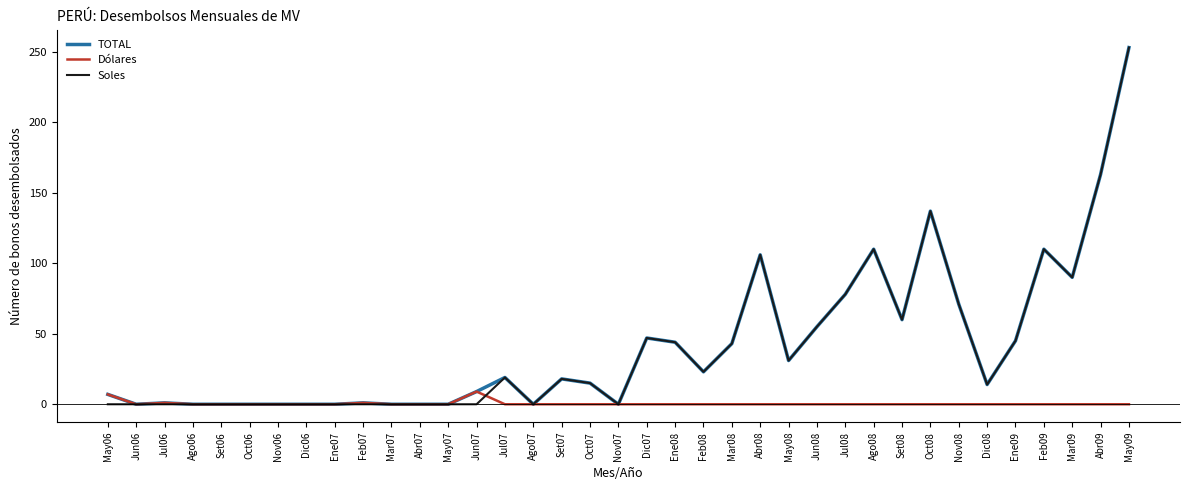

The value of Soles at Ene07 is 126. True or false?

False